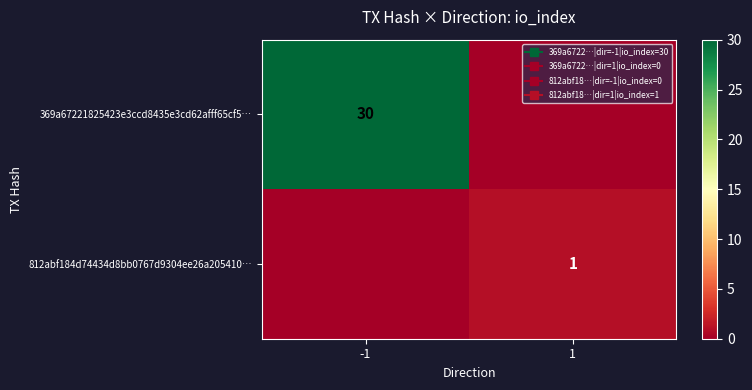

Which series has the largest total across all categories?

369a67221825423e3ccd8435e3cd62afff65cf5…